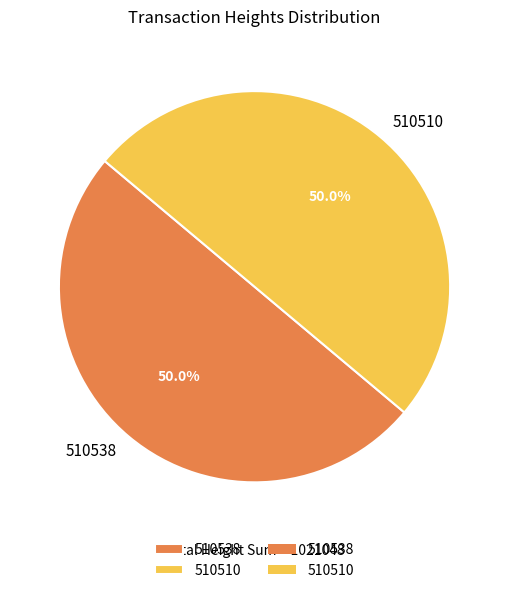

To the nearest percent, what is the combined percentage of 510538 and 510510?

100%